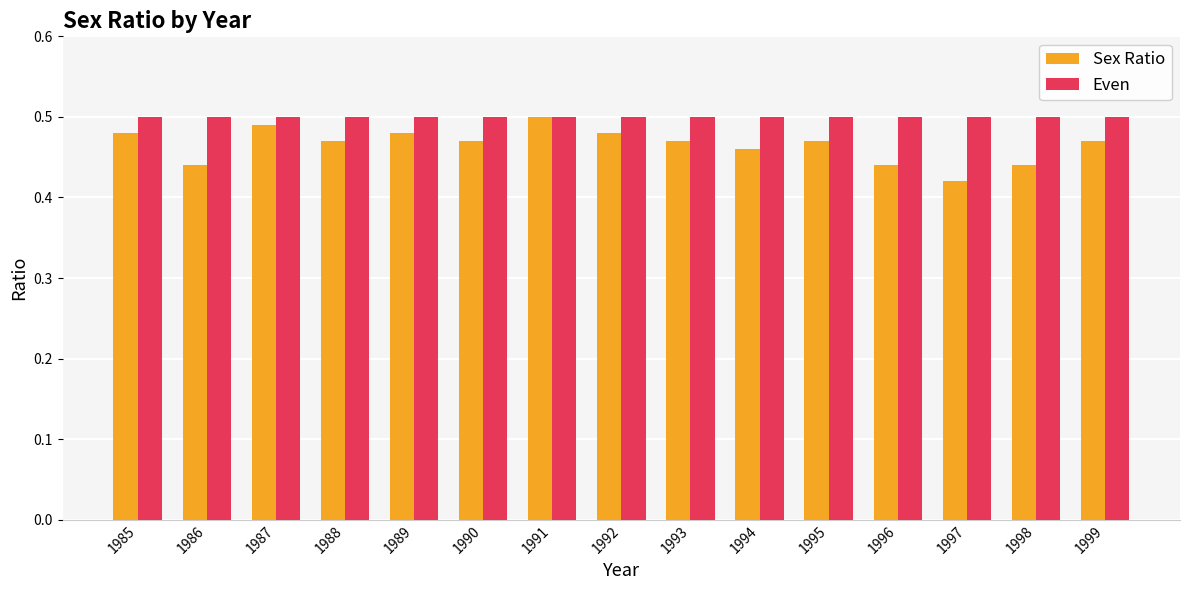

Which series has the largest range (max minus min)?

Sex Ratio